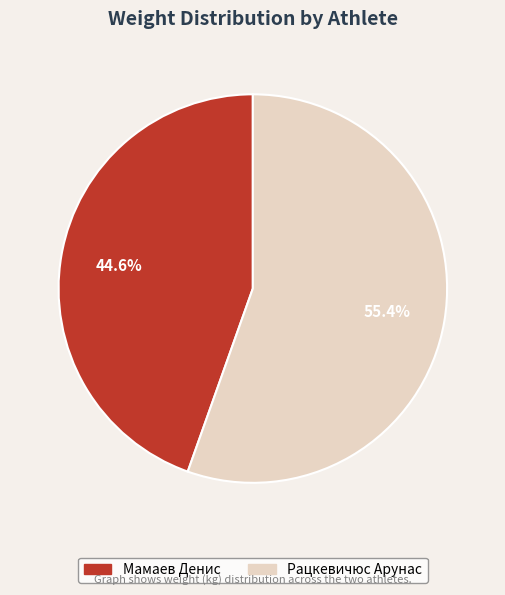

The Мамаев Денис slice represents 50% of the pie. True or false?

False